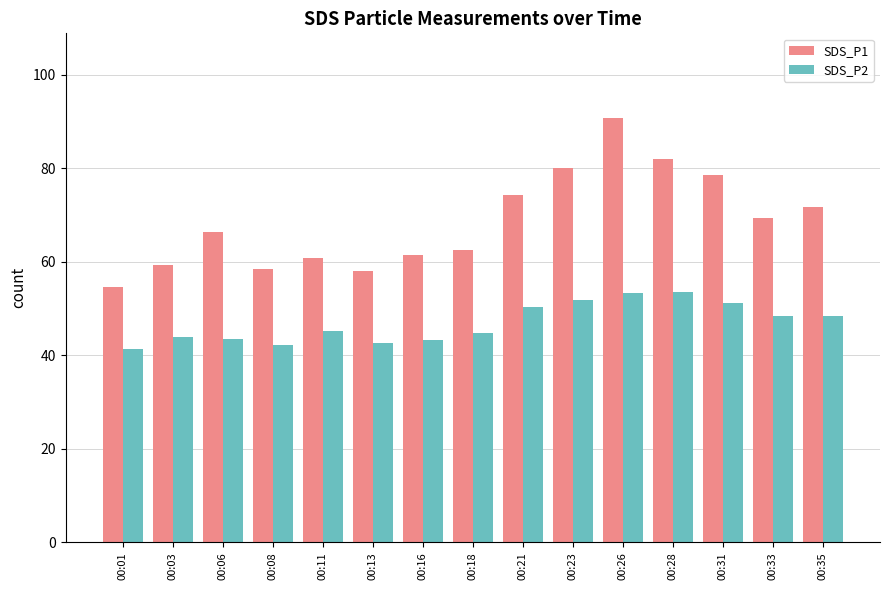

What is the spread (max minus min) of values at 00:18?

17.8